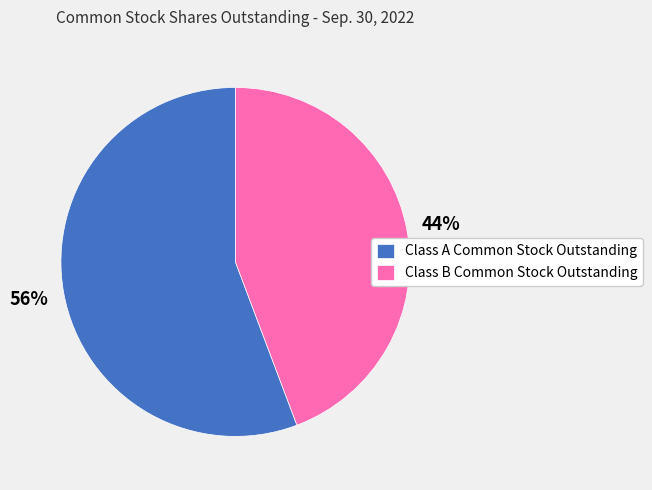

What is the majority slice?

Class A Common Stock Outstanding